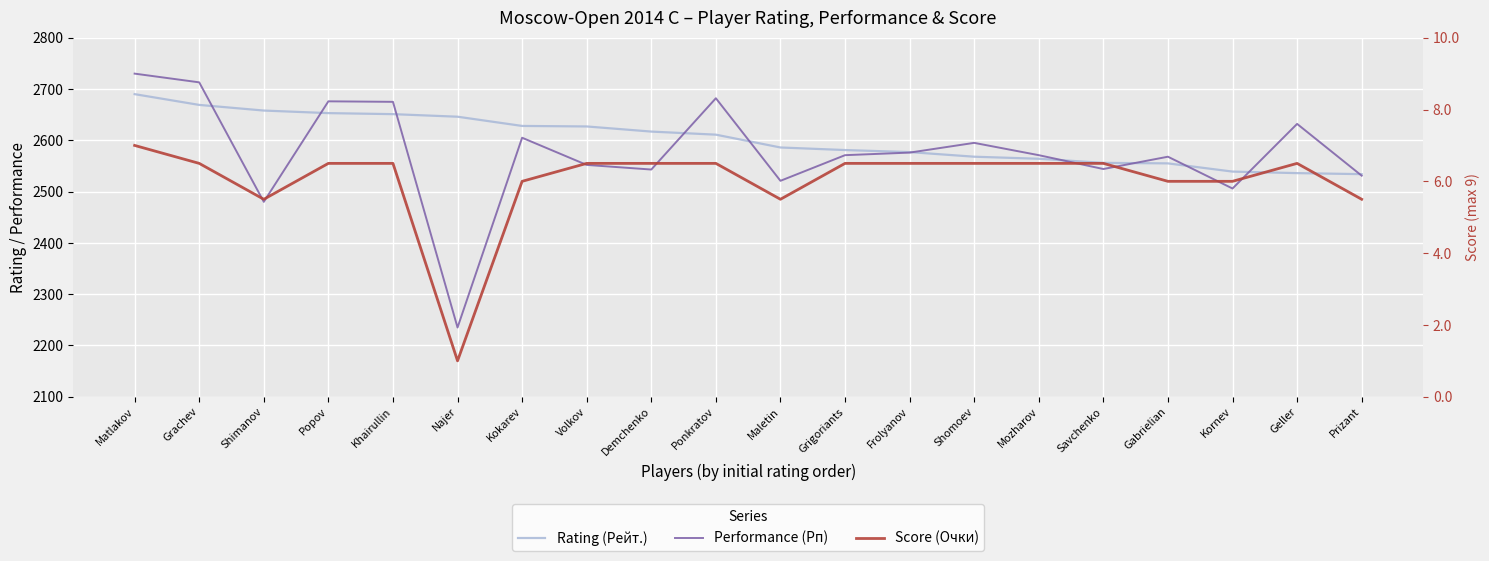

What is the minimum value shown in the chart?

1.0